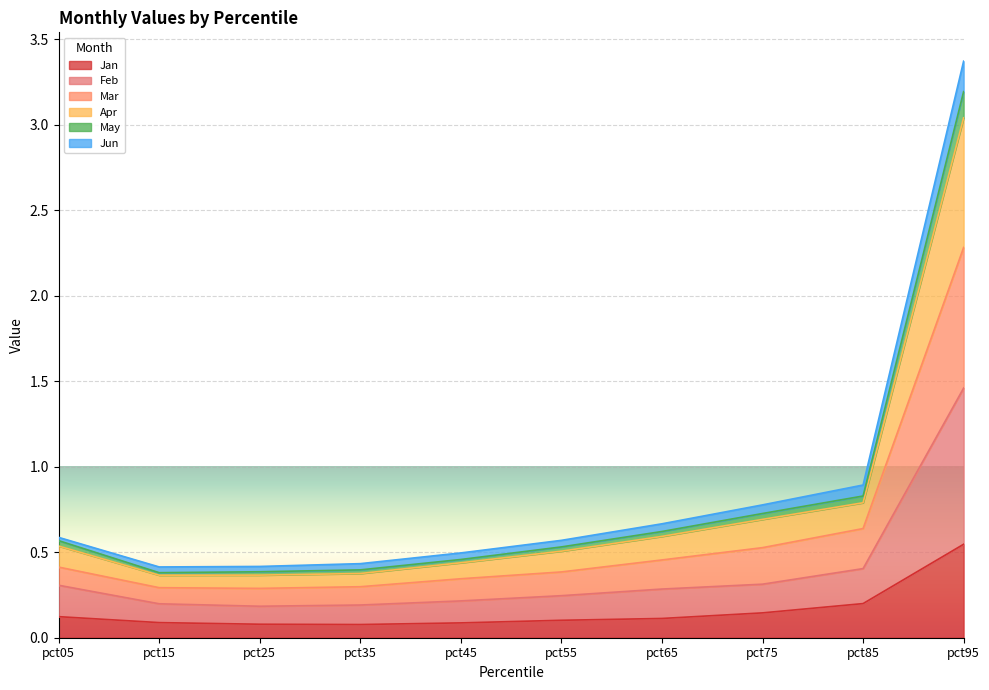

Where is Mar nearest to the value 1?

pct85